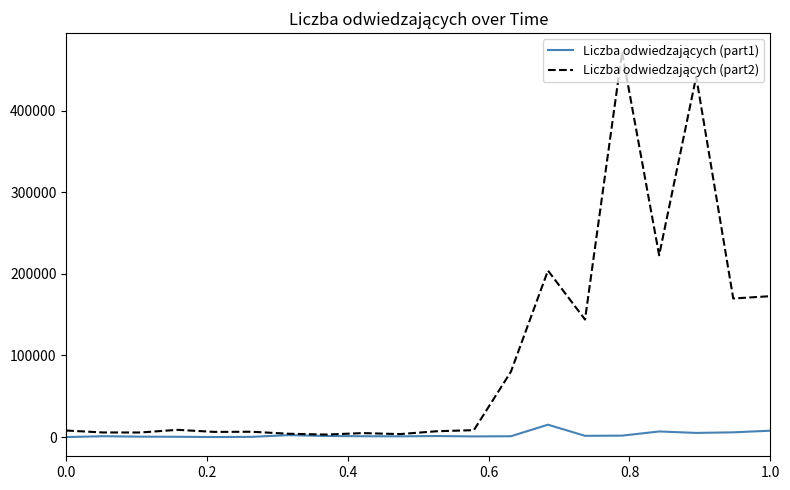

What is the greatest value displayed?

471315